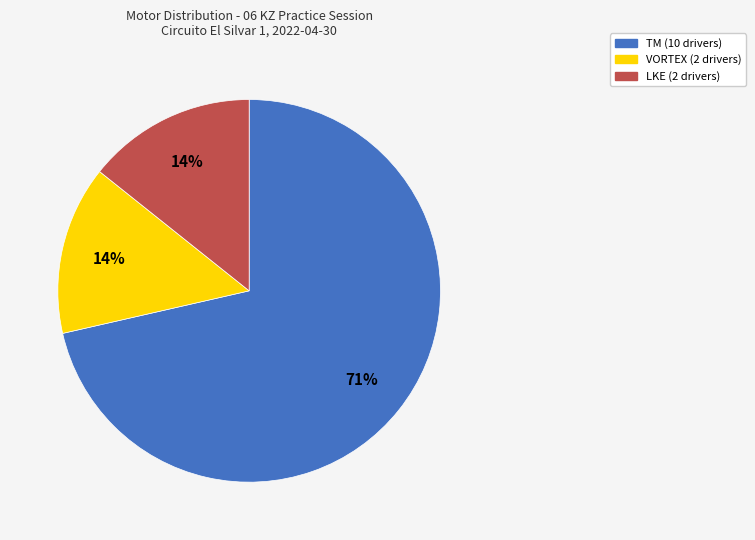

Is the sum of TM and LKE greater than half?

Yes